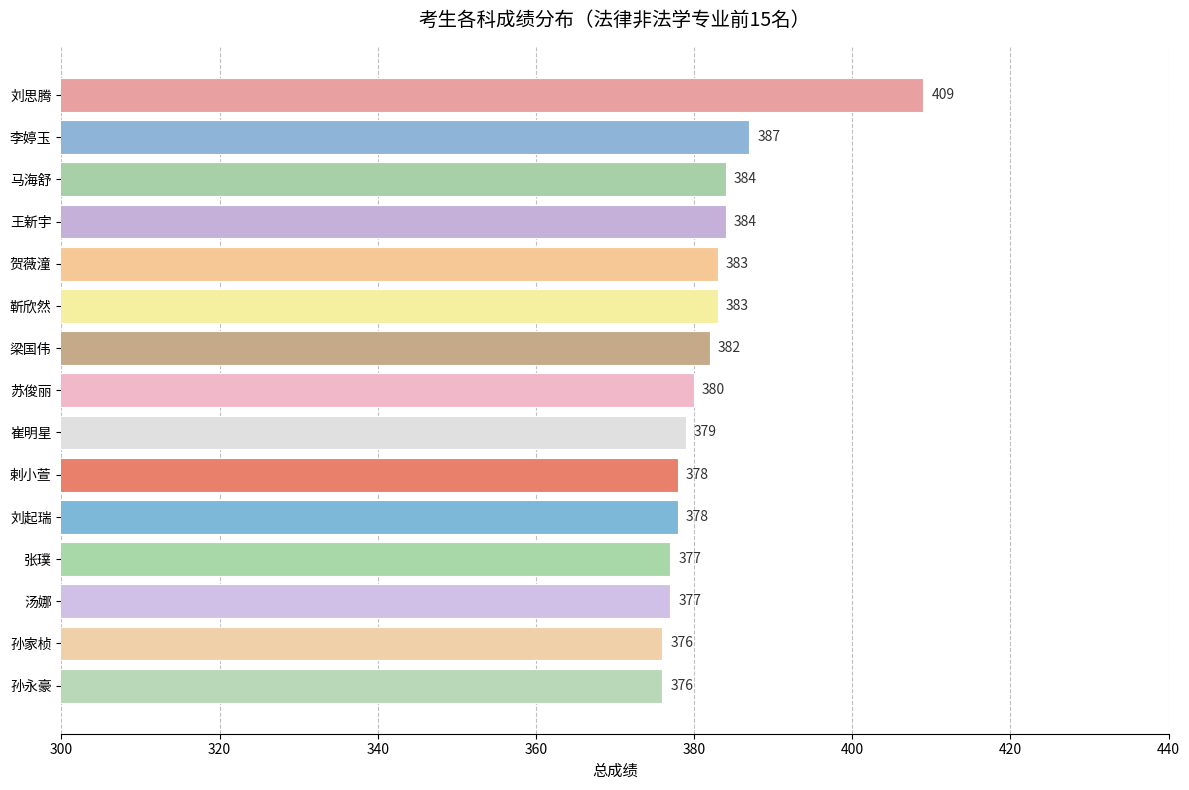

Reading top to bottom, list all the values displayed in this chart.

刘思腾=409	李婷玉=387	马海舒=384	王新宇=384	贺薇潼=383	靳欣然=383	梁国伟=382	苏俊丽=380	崔明星=379	剌小萱=378	刘起瑞=378	张璞=377	汤娜=377	孙家桢=376	孙永豪=376